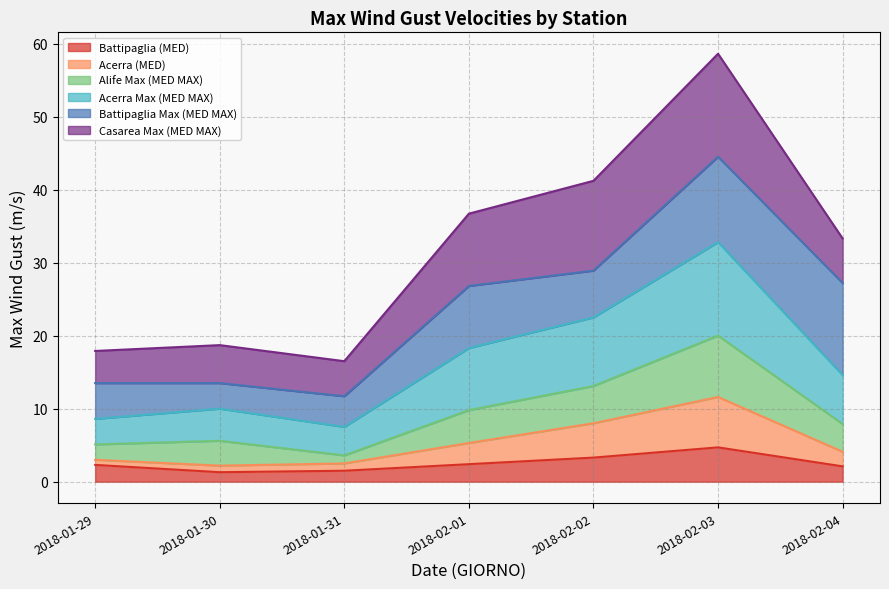

How many interior local peaks does the Battipaglia (MED) series have?

1